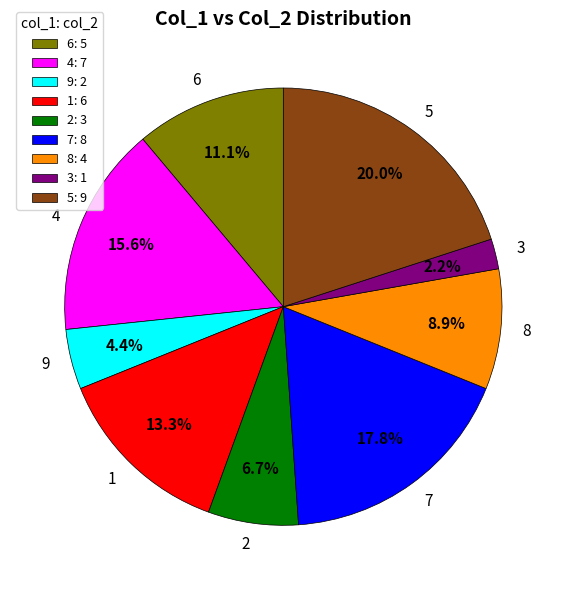

How many slices are in this pie chart?

9